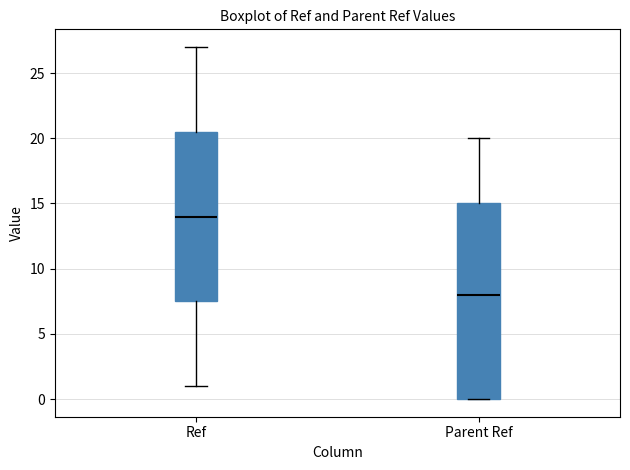

Which box is the tallest, from its lower edge to its upper edge?

Parent Ref